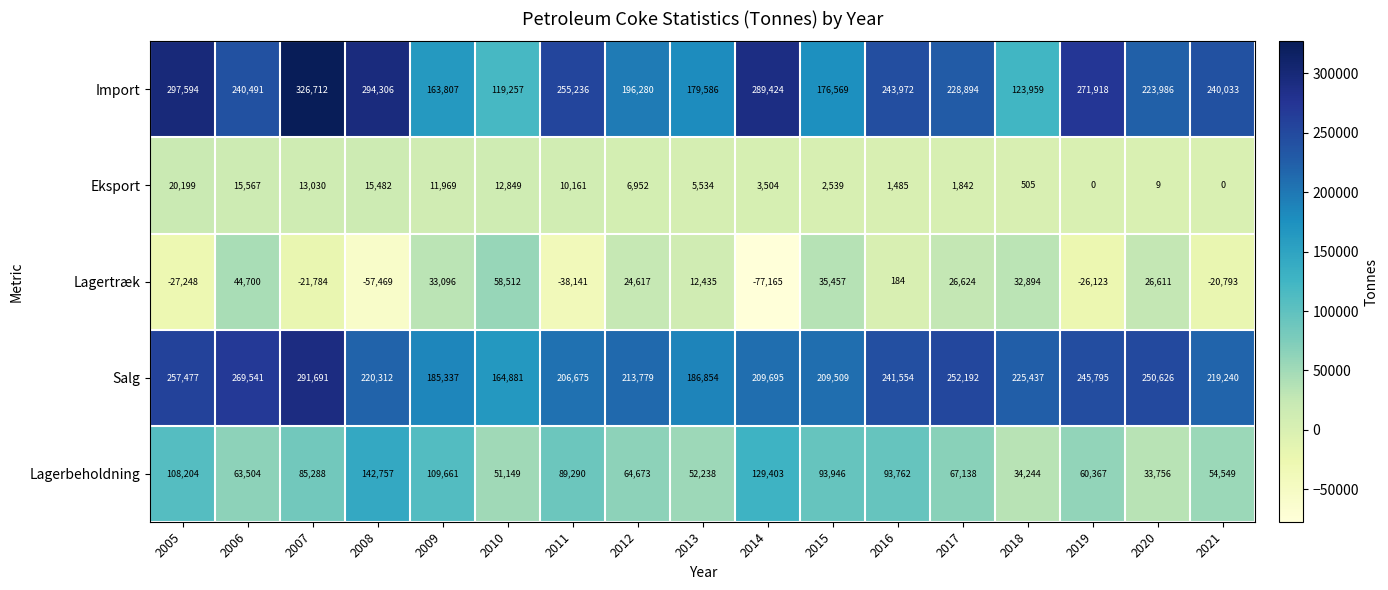

Rank the series by their maximum value, from highest to lowest.

Import, Salg, Lagerbeholdning, Lagertræk, Eksport